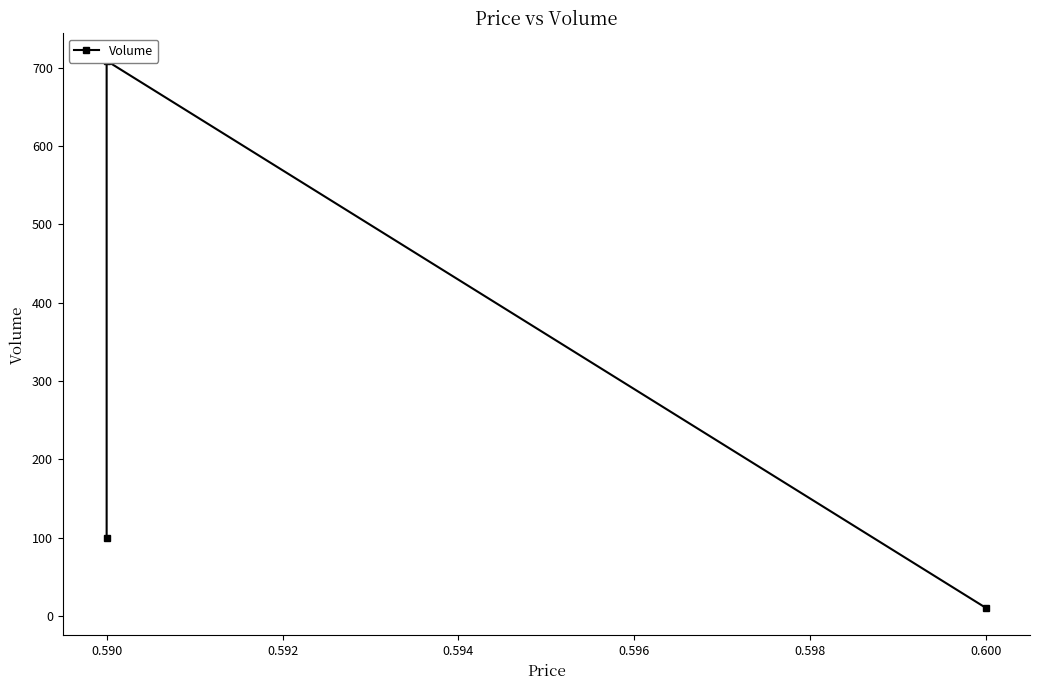

What is the value of the 3rd point from the left?

10